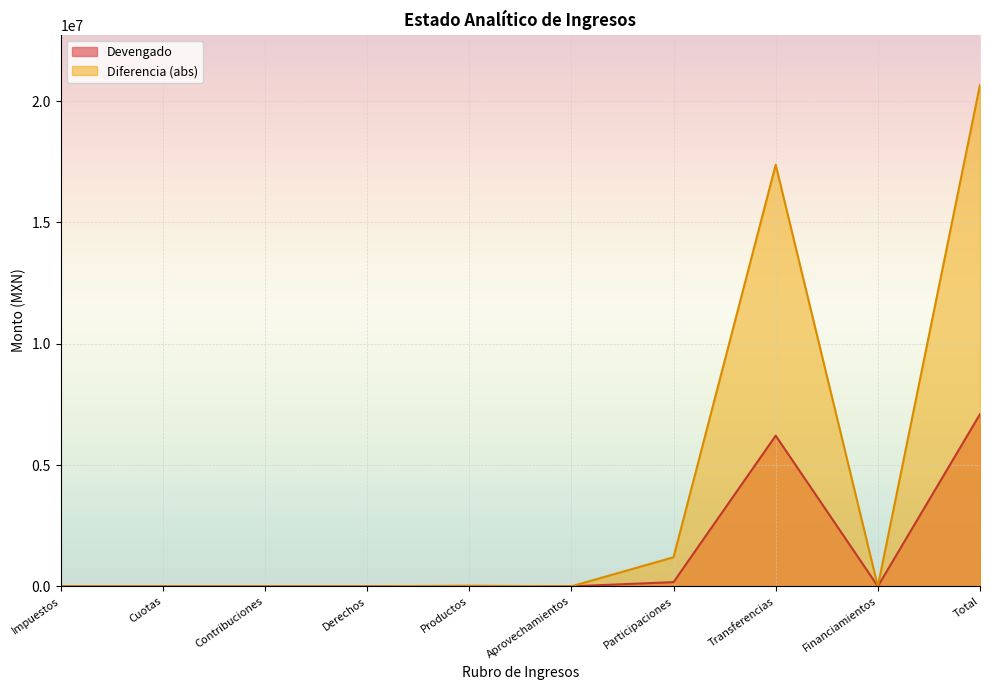

Is it true that Diferencia equals 0.0 at Contribuciones?

True